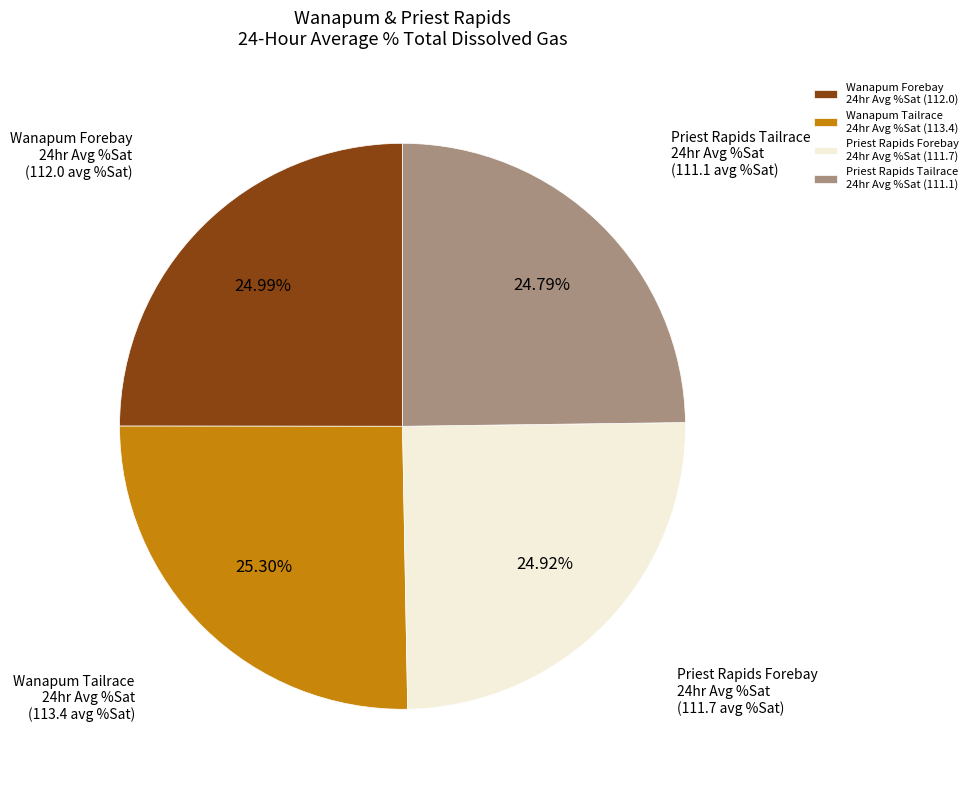

How many segments does this pie chart have?

4